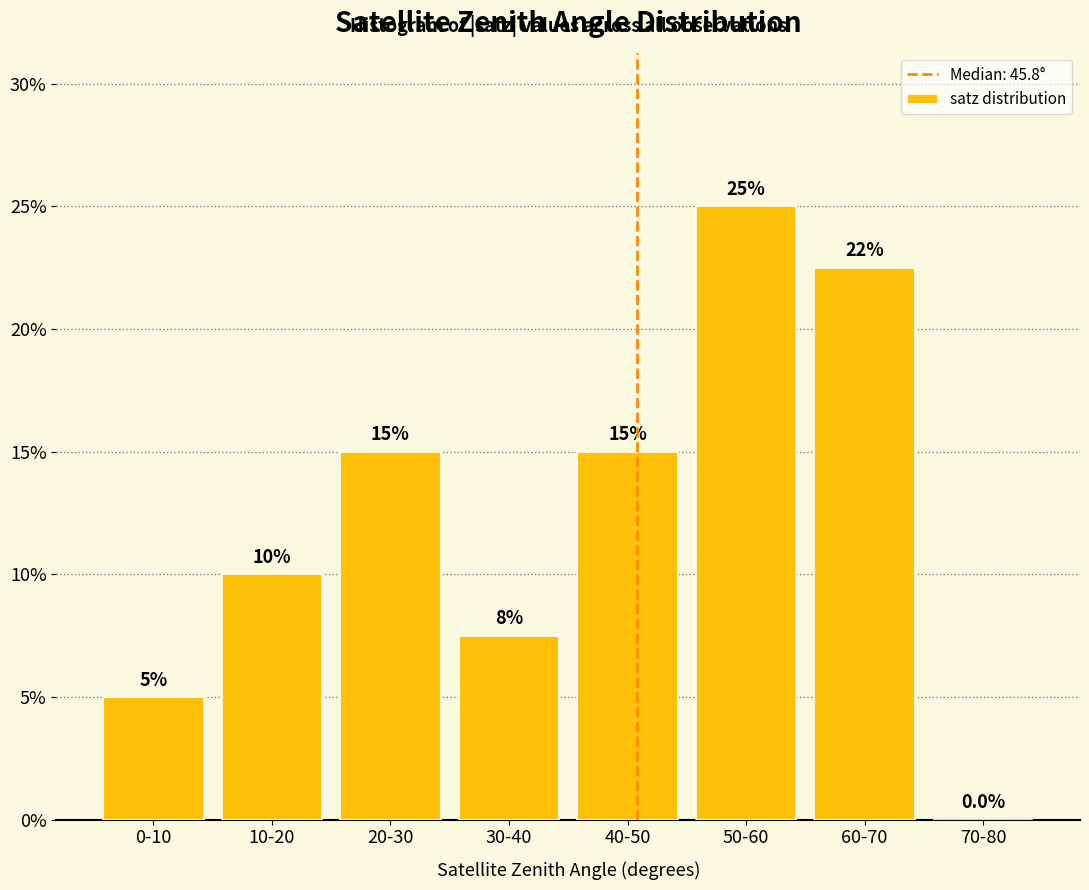

Reading left to right, transcribe all the data shown in this chart.

0-10=5.0	10-20=10.0	20-30=15.0	30-40=7.5	40-50=15.0	50-60=25.0	60-70=22.5	70-80=0.0